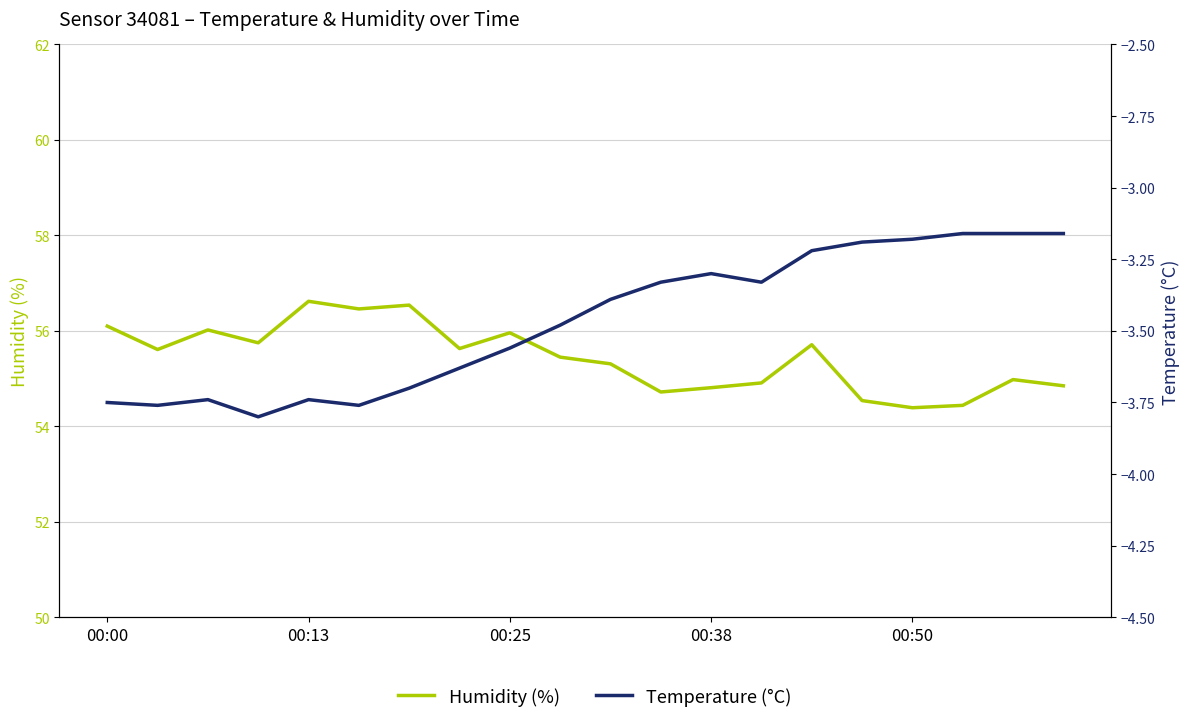

What is the average value of the Temperature (°C) series?

-3.5